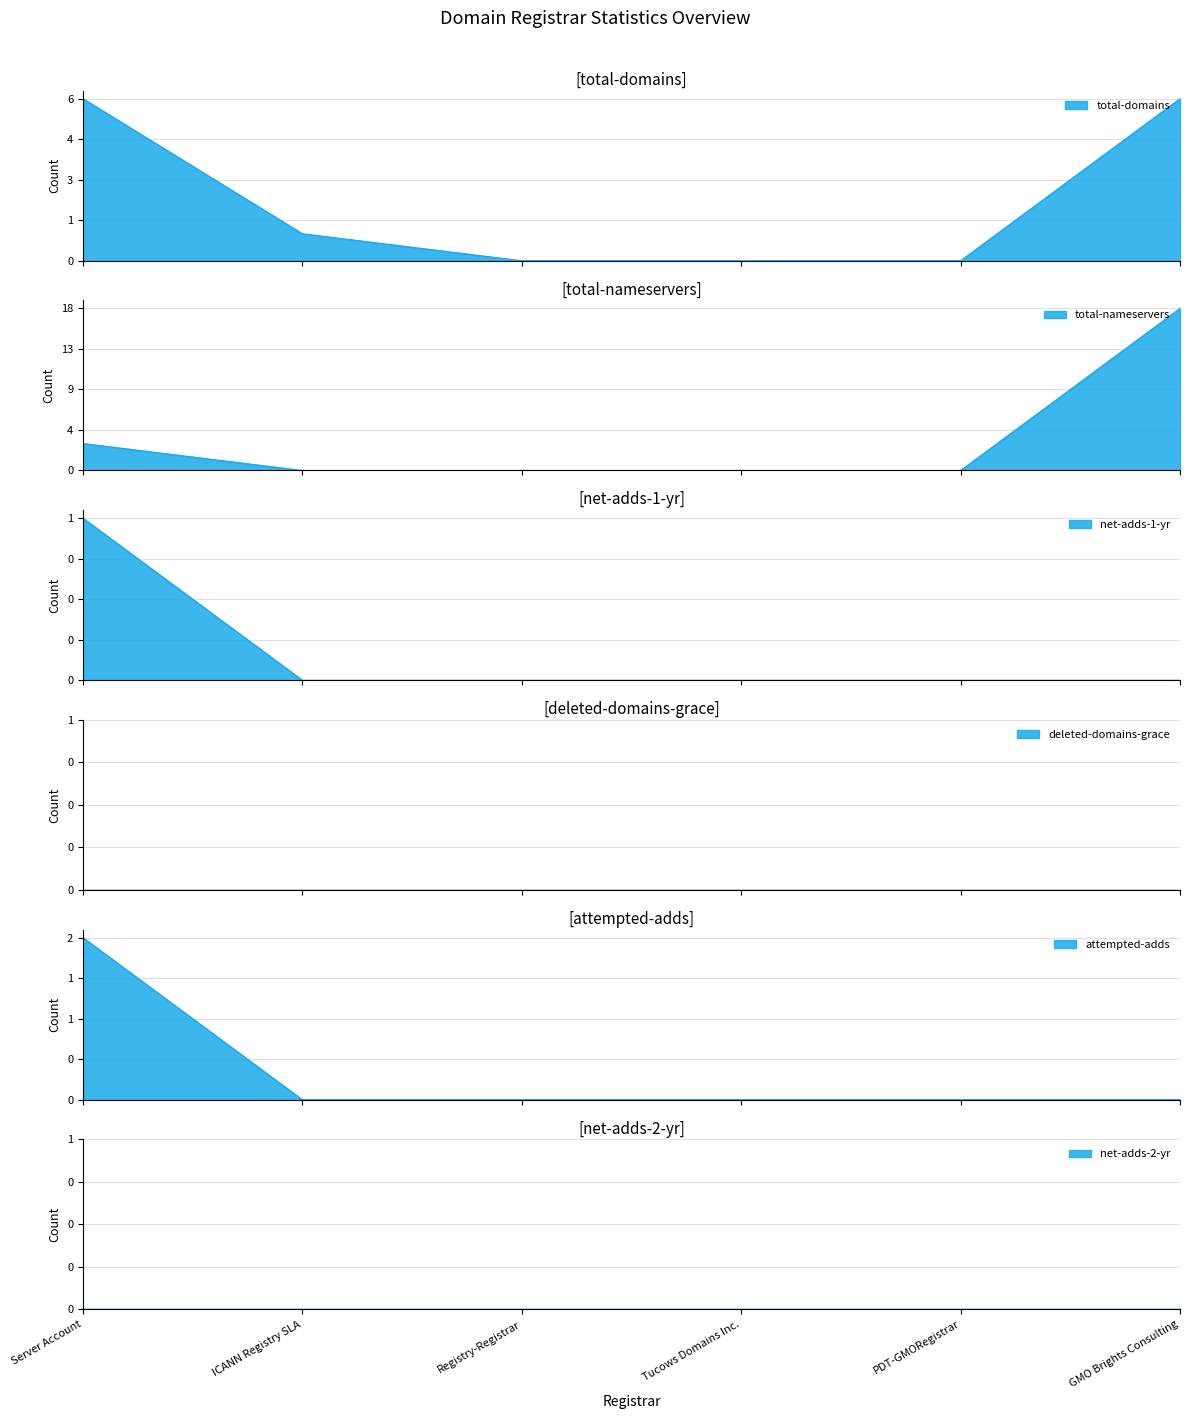

True or false: total-domains and attempted-adds intersect in this chart.

False